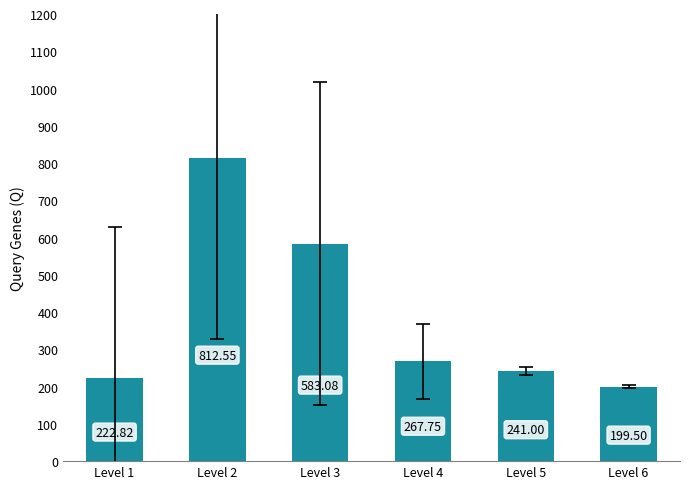

Does the chart contain stacked bars?

No